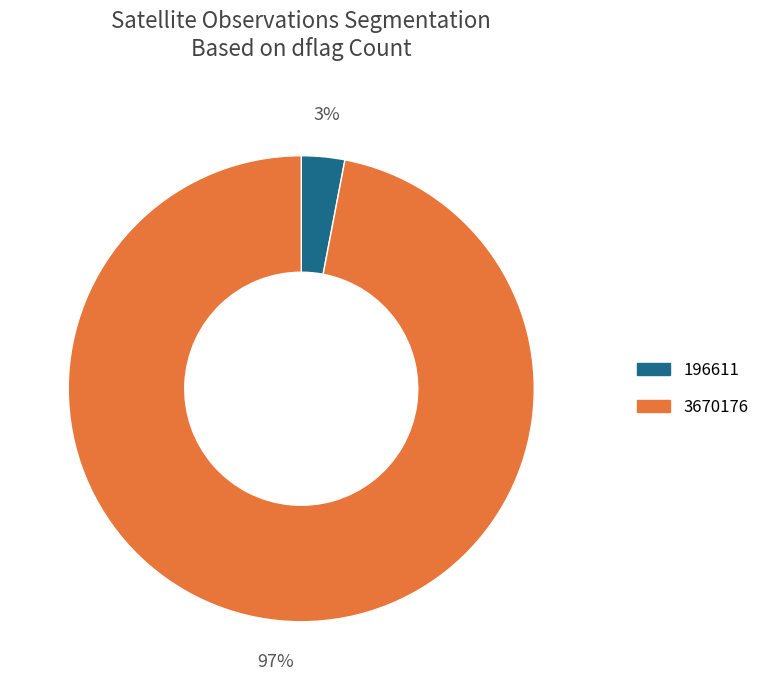

How many segments does this pie chart have?

2